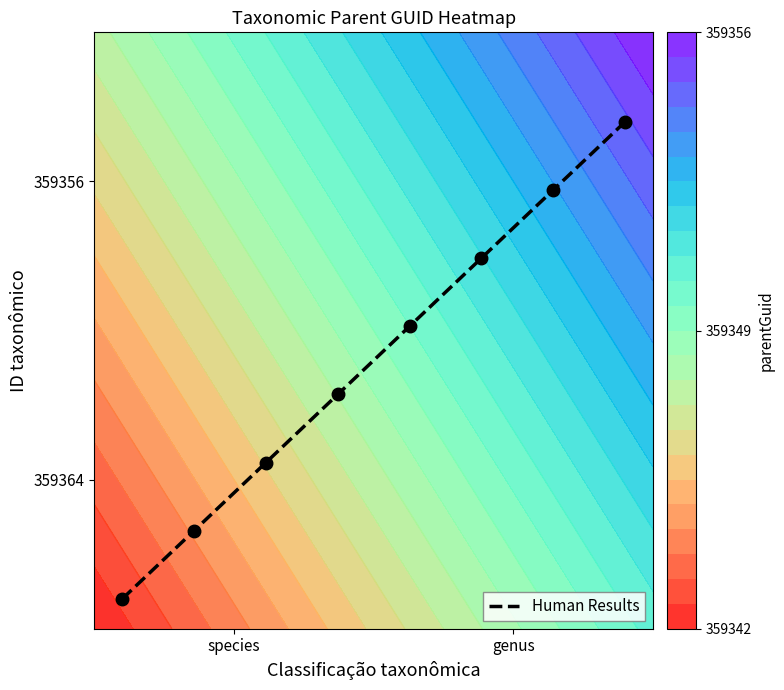

What is the difference between the maximum and second lowest values?

0.7